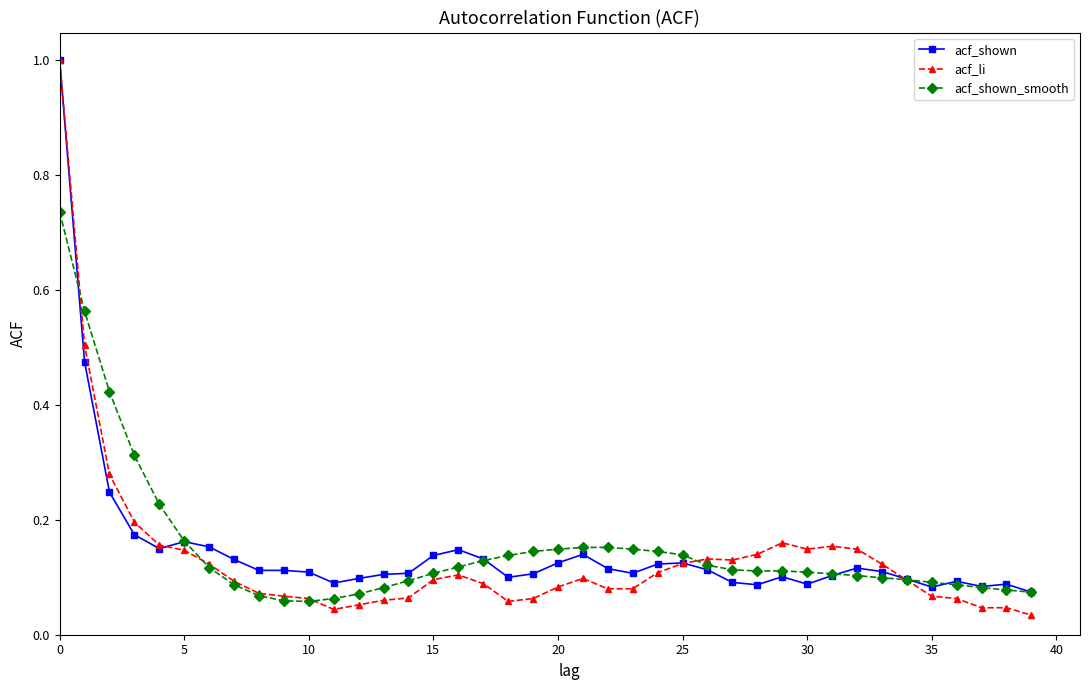

True or false: acf_shown has more than 1 points higher than both neighbors.

True